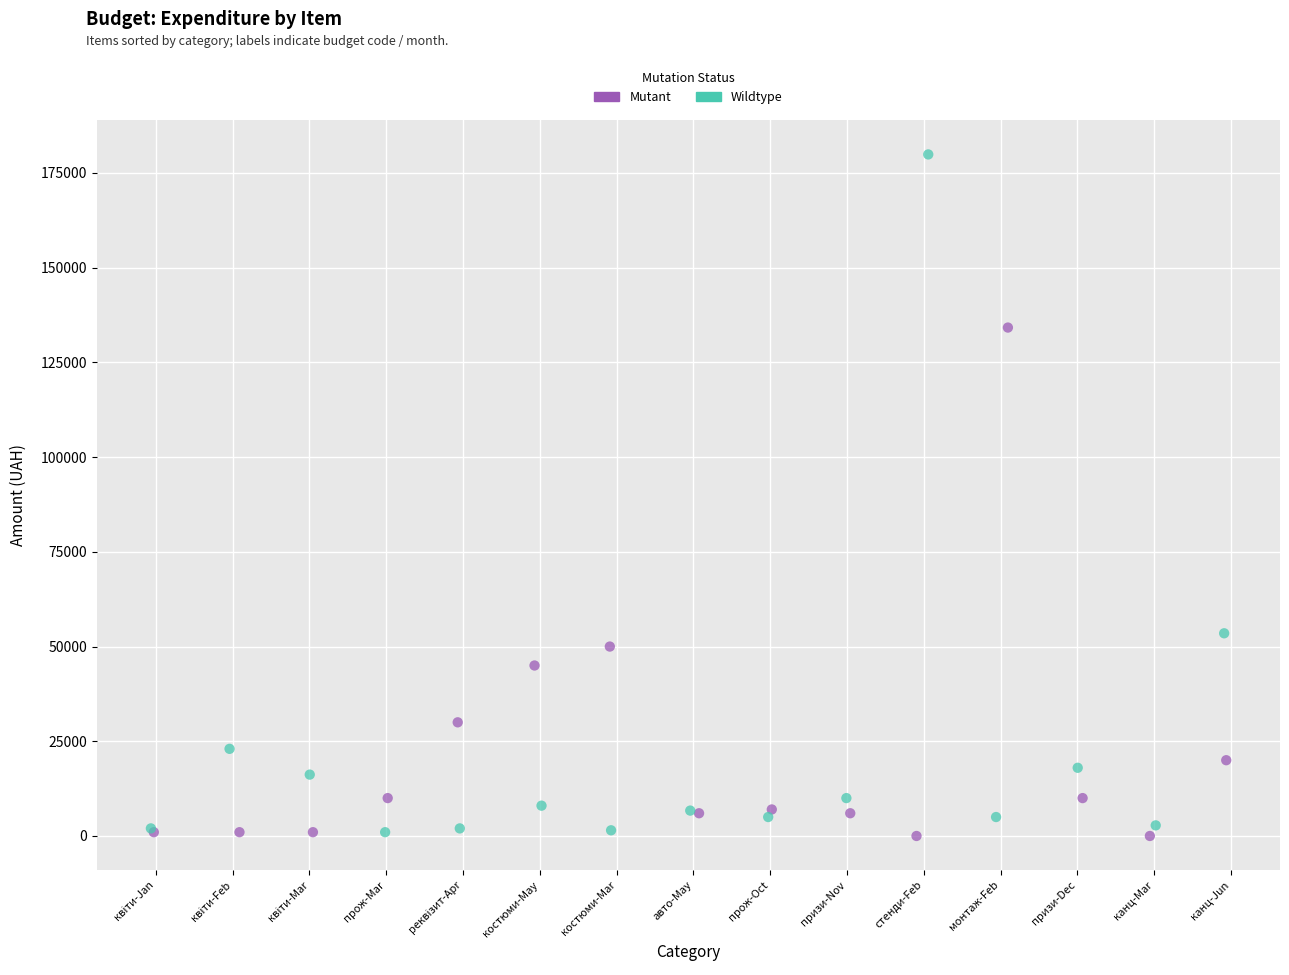

Which series reaches the maximum Y coordinate?

Wildtype